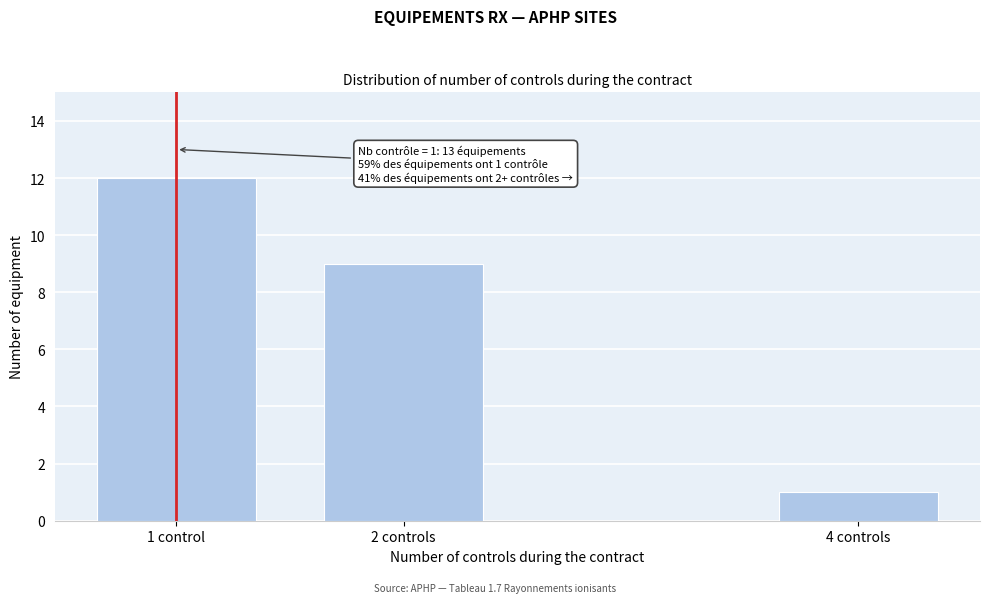

Reading right to left, extract all data points from this chart.

4 controls=1	2 controls=9	1 control=12